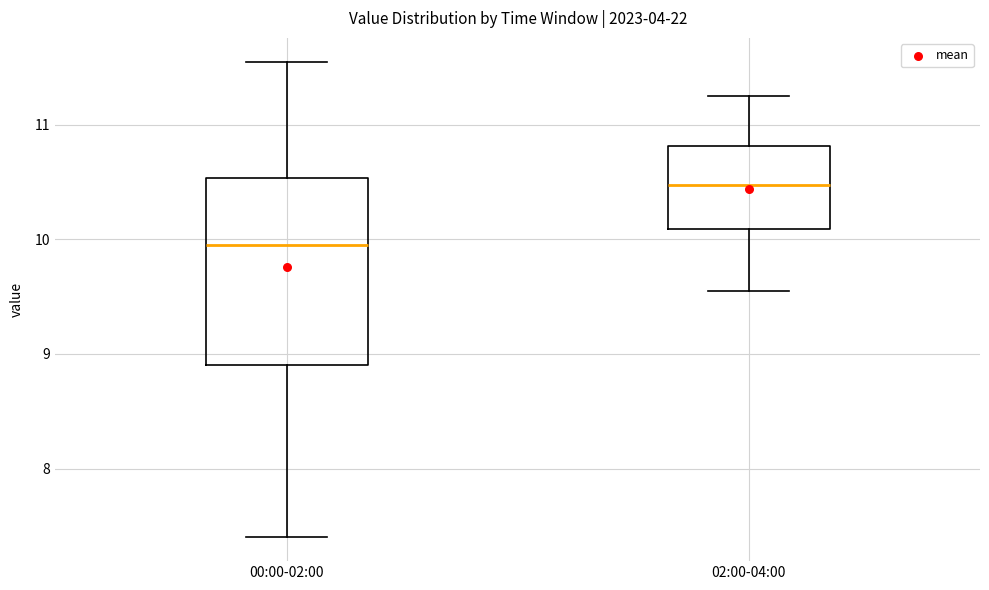

Where does the lower whisker of the box for 02:00-04:00 end on the y-axis? The values are not printed on the chart, so give them approximately, as read against the axis.

9.6